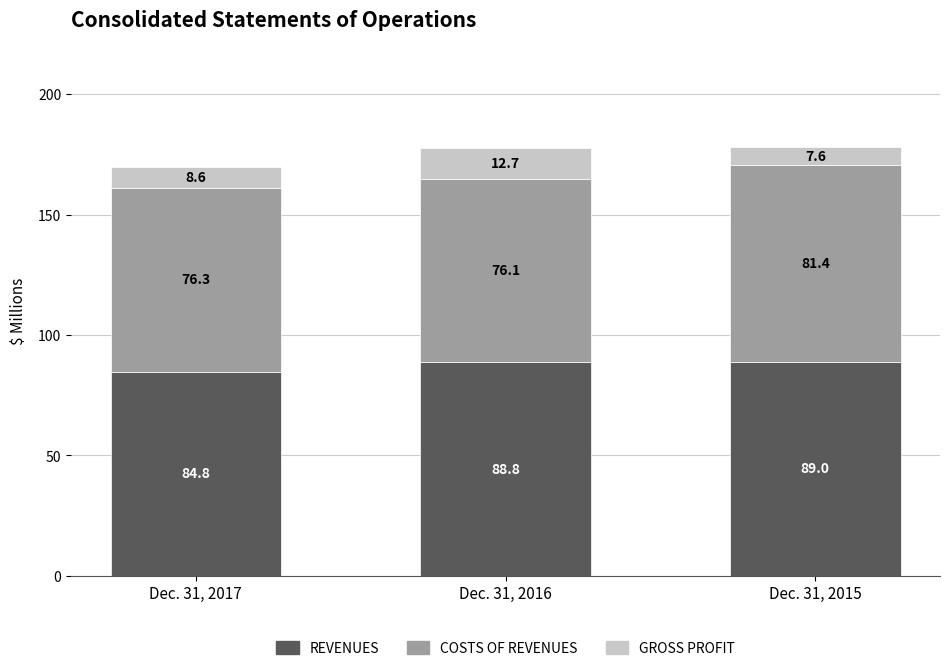

At which category is the sum across all series the highest?

Dec. 31, 2015